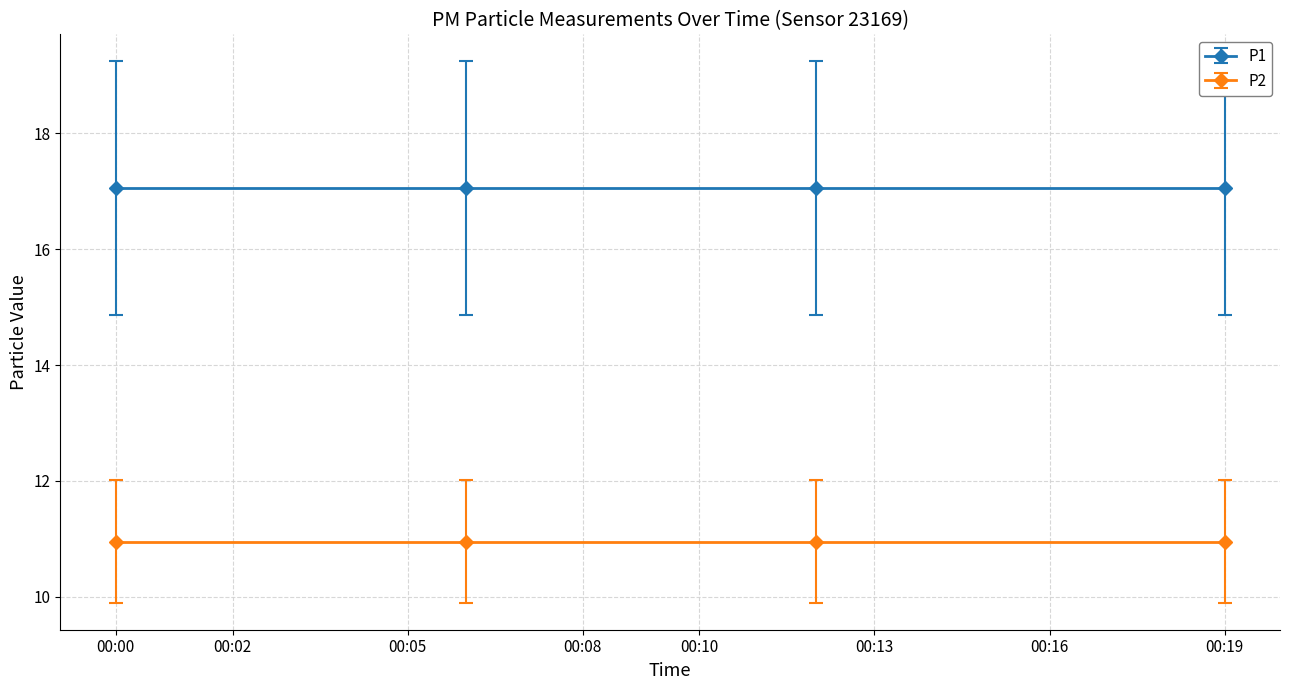

Where is P1 nearest to the value 16?

00:13